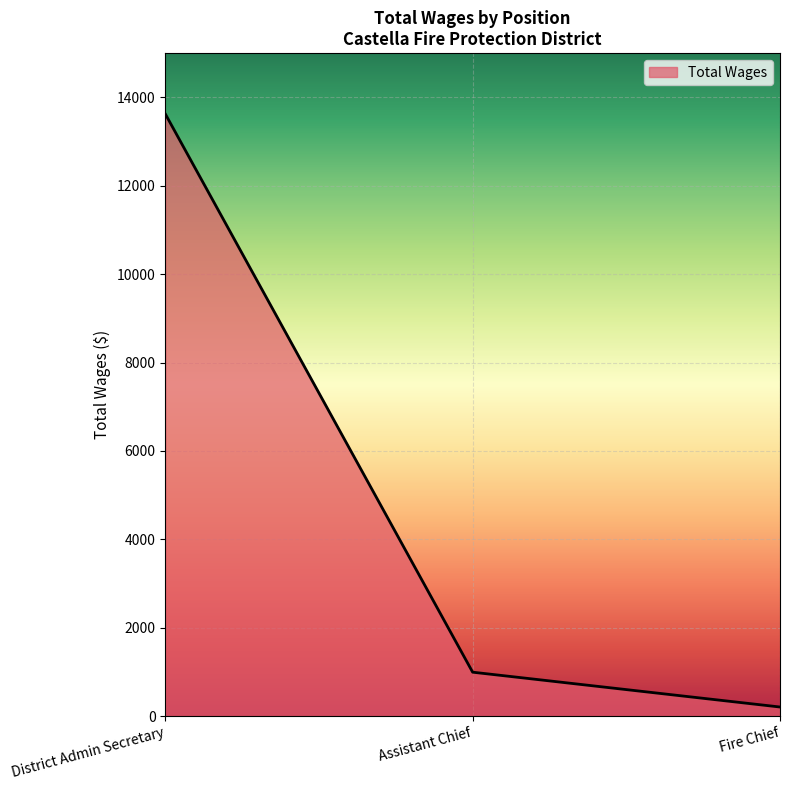

How many distinct data groups are displayed?

1